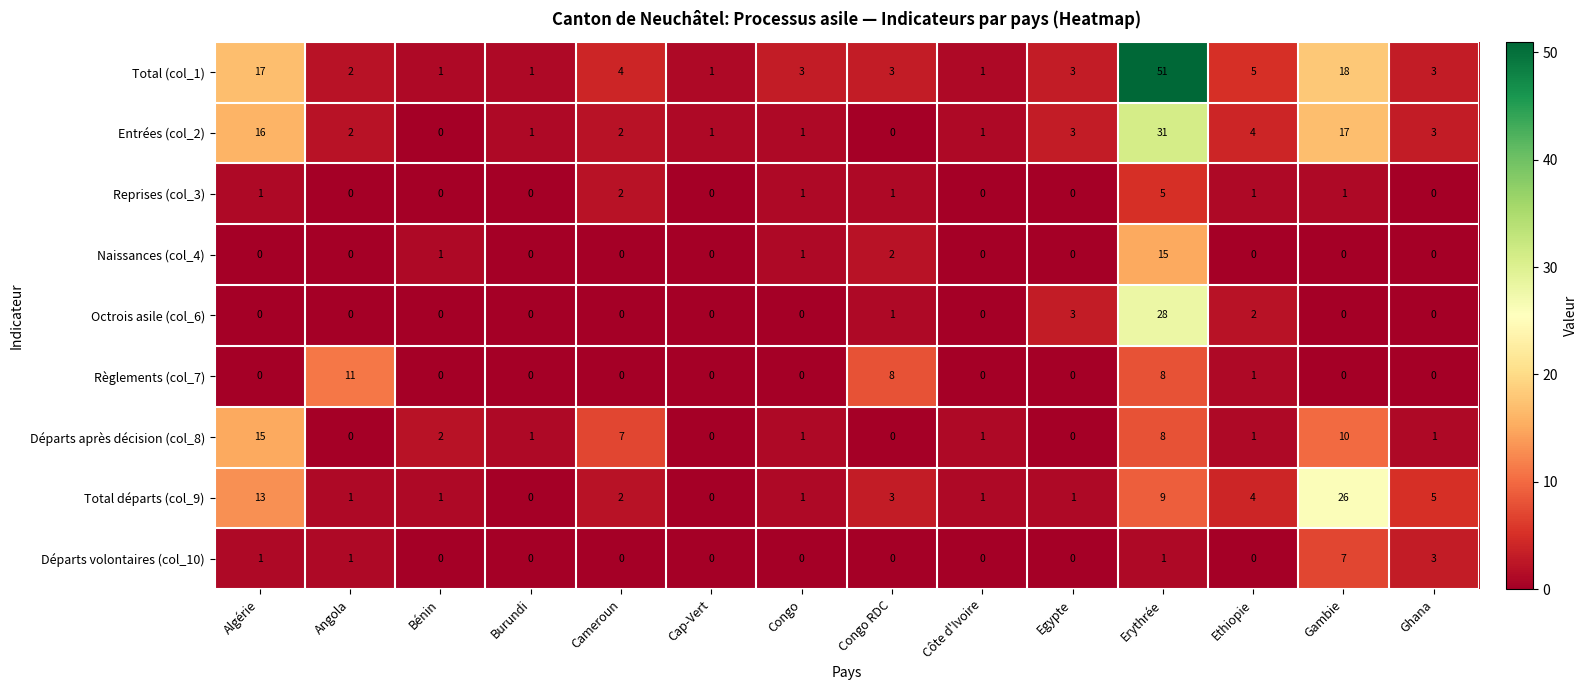

What is the highest value of the Règlements (col_7) series?

11